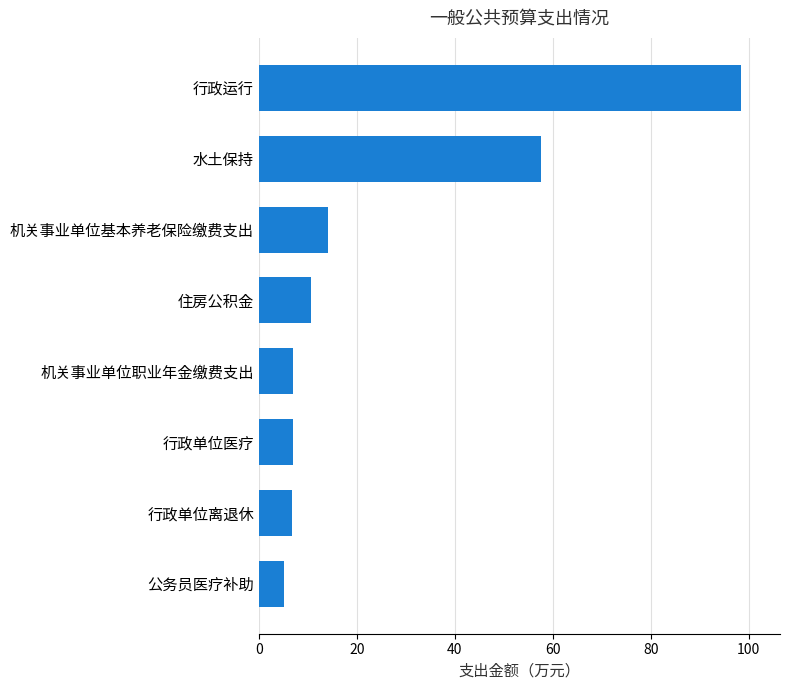

At which label is the value closest to 51?

水土保持